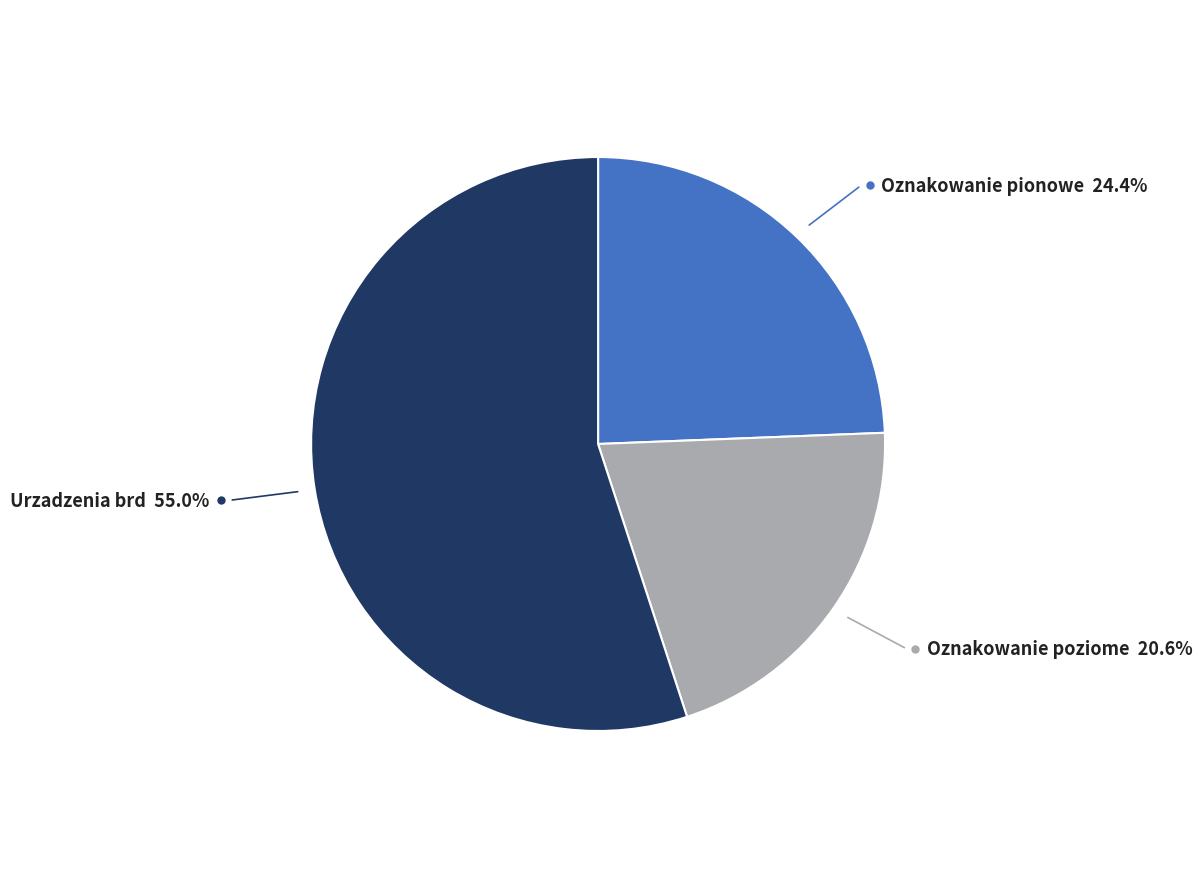

Which slice represents more than half of the pie?

Urzadzenia brd